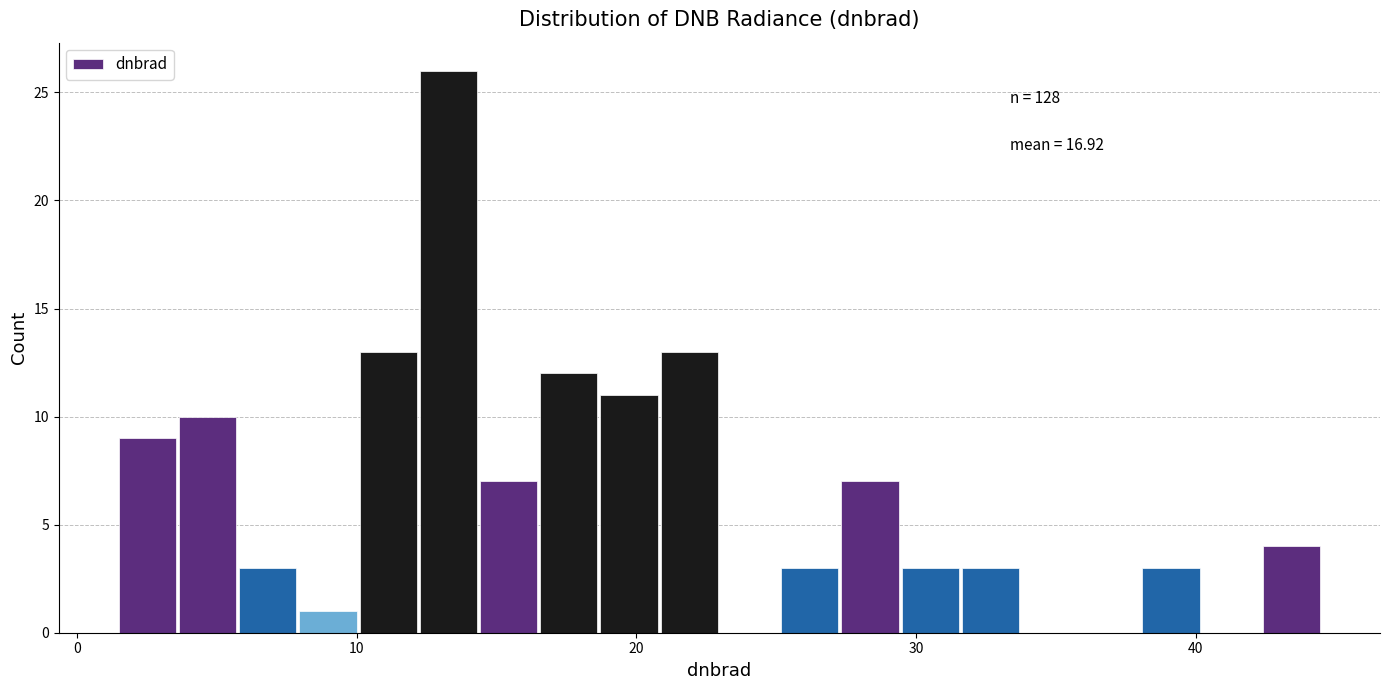

Read against the x-axis, roughly where is the centre of the tallest bar?

13